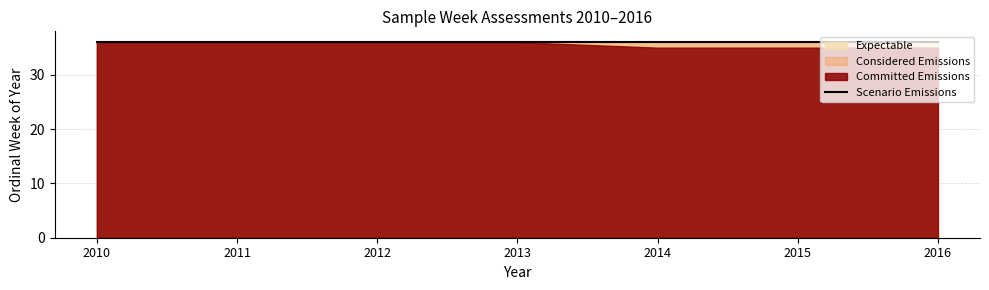

What is the average value of the Committed Emissions series?

36